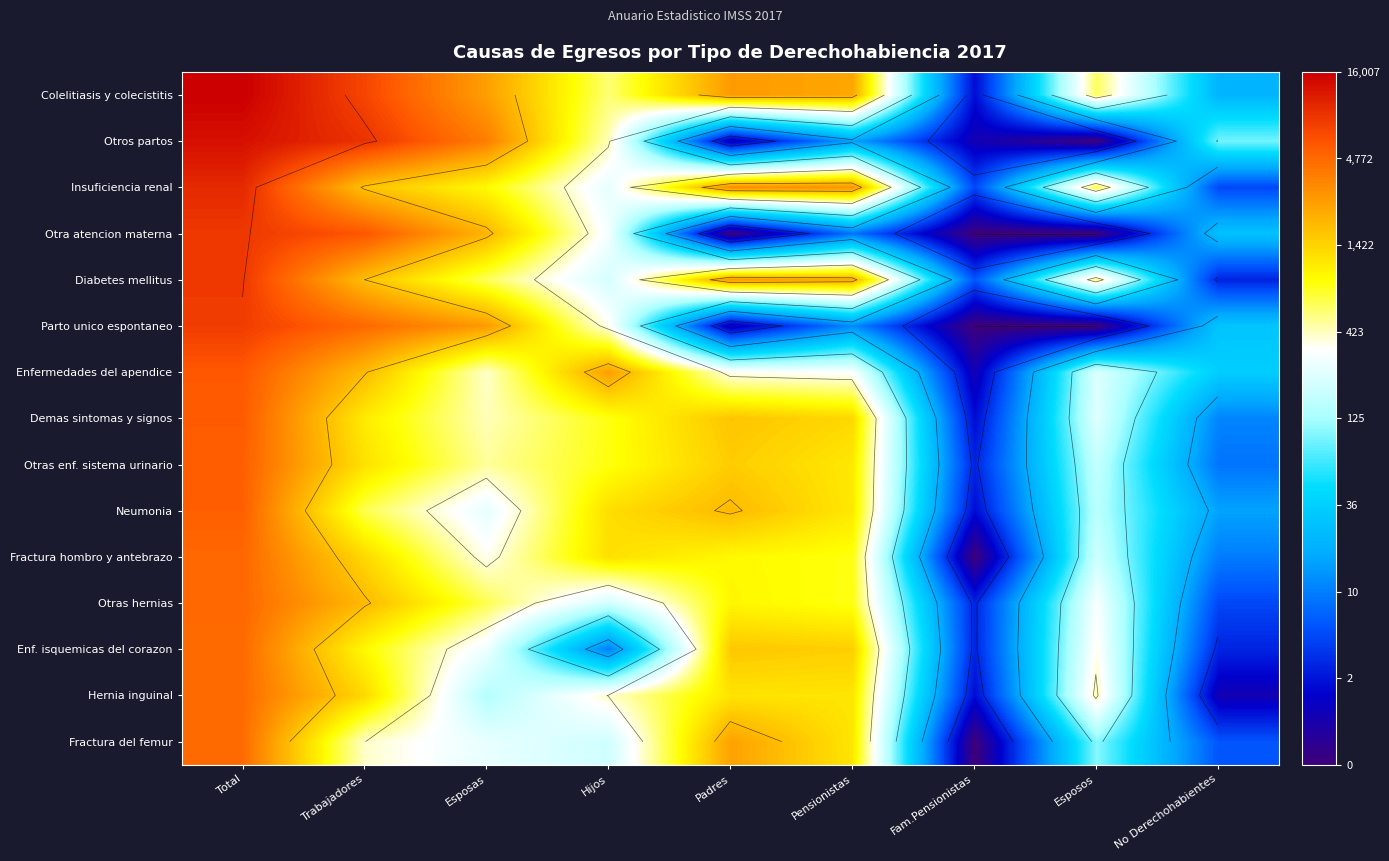

Which category has the highest value in the Otras enf. sistema urinario series?

Total